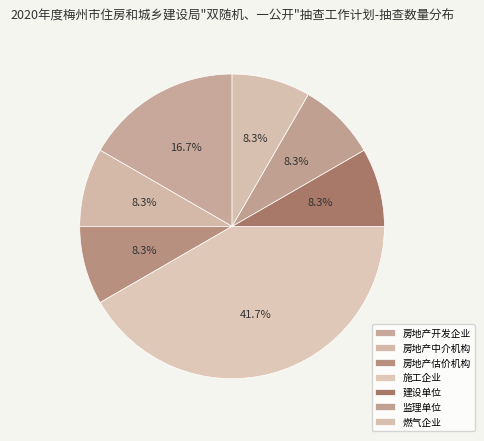

To the nearest percent, what portion does 施工企业 represent?

42%